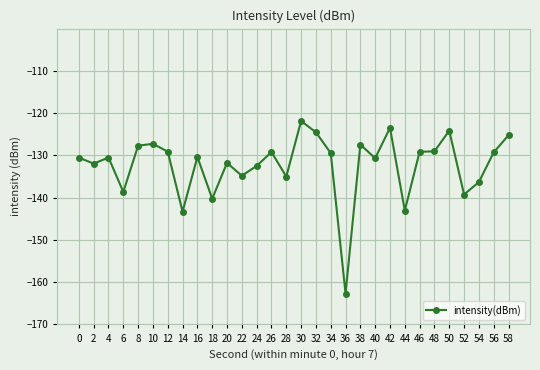

What is the value of the 26th point from the left?

-124.1